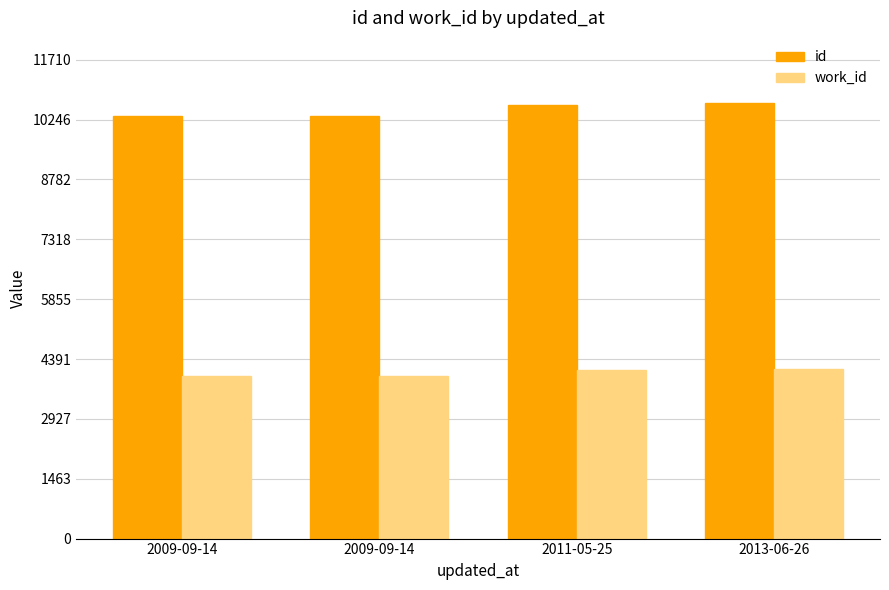

Which series has the largest total across all categories?

id